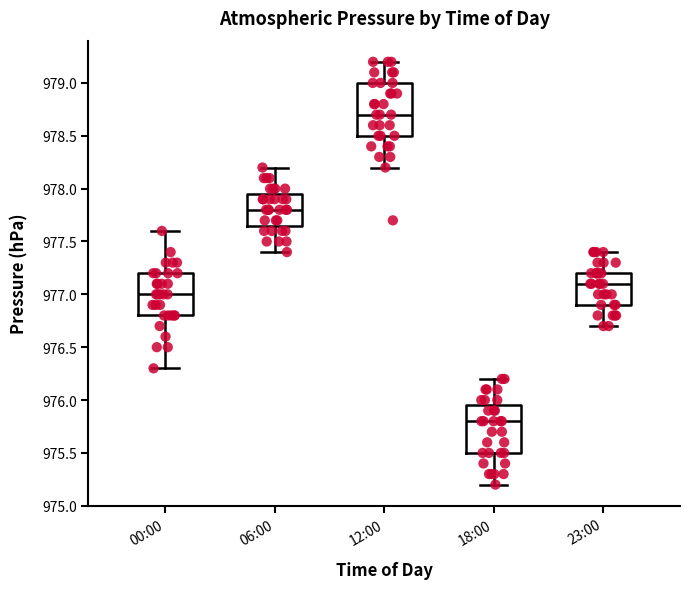

Where does the median line of the box for 23:00 sit on the y-axis? The values are not printed on the chart, so give them approximately, as read against the axis.

977.10